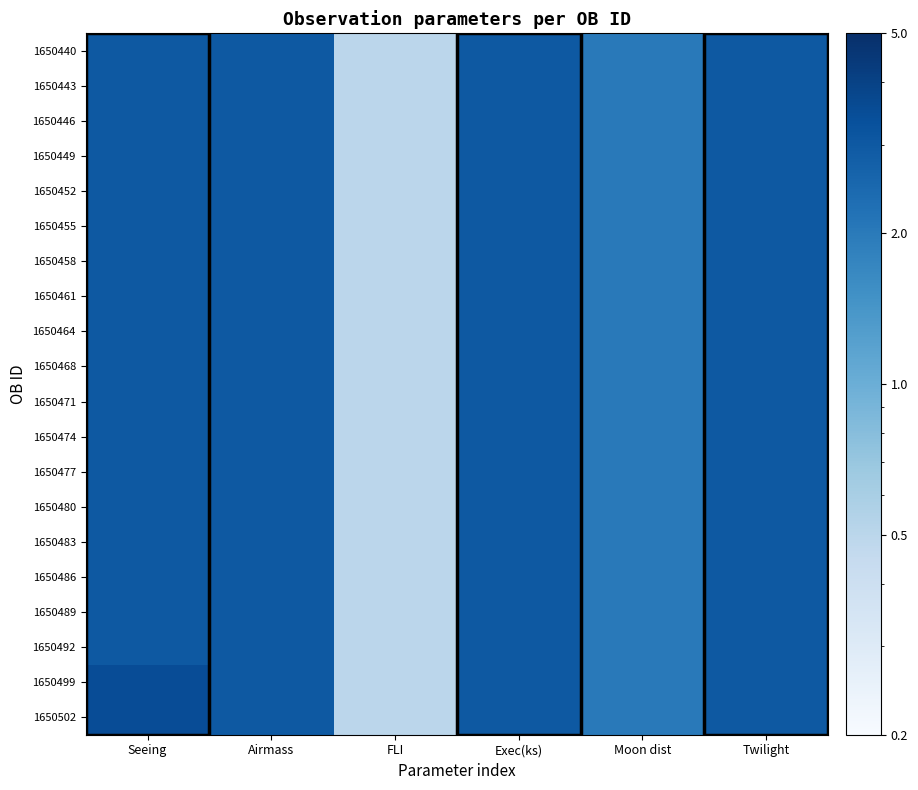

Which series has the largest total across all categories?

1650499